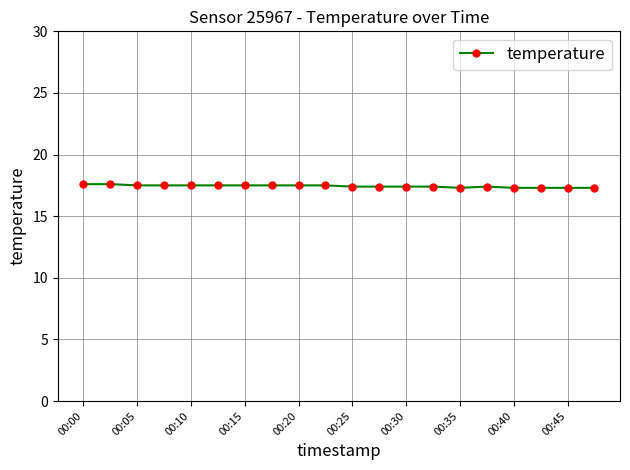

What is the value of the 9th point from the left?

17.5